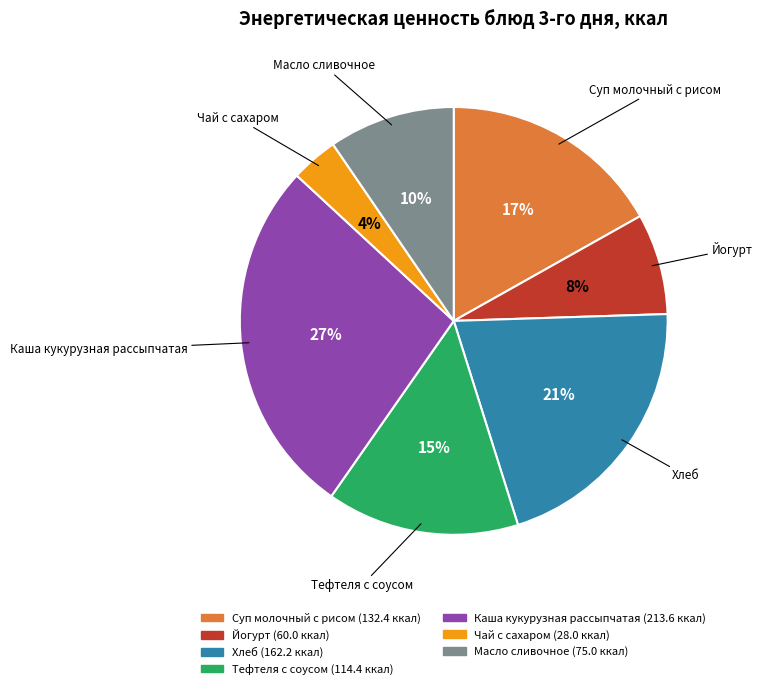

To the nearest percent, what percentage of the pie is Масло сливочное?

10%